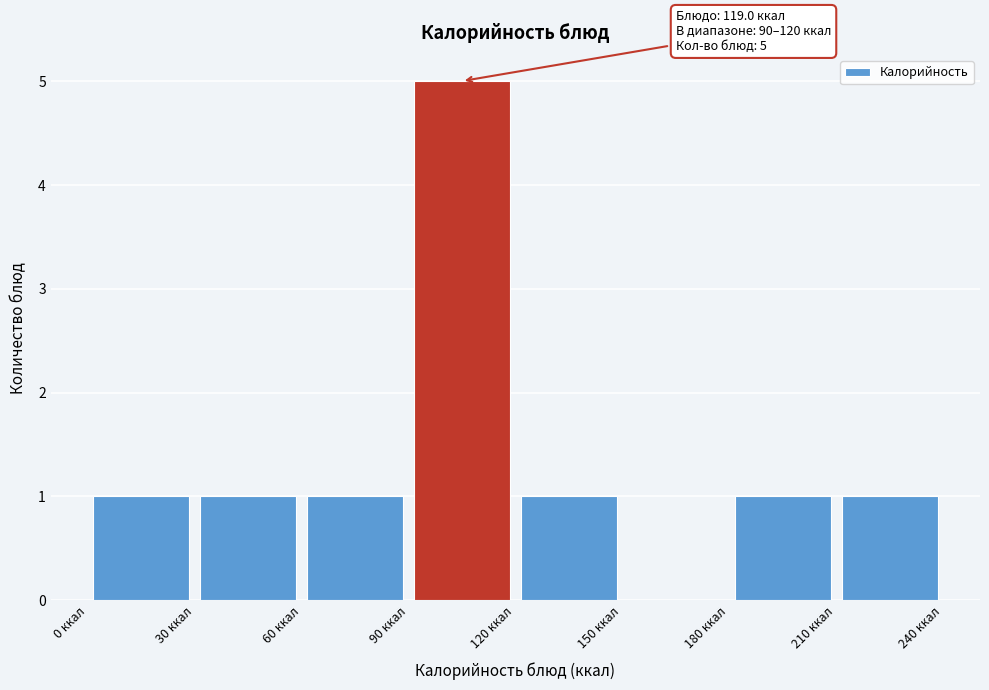

Over which range of the x-axis is the bar tallest?

90 to 120